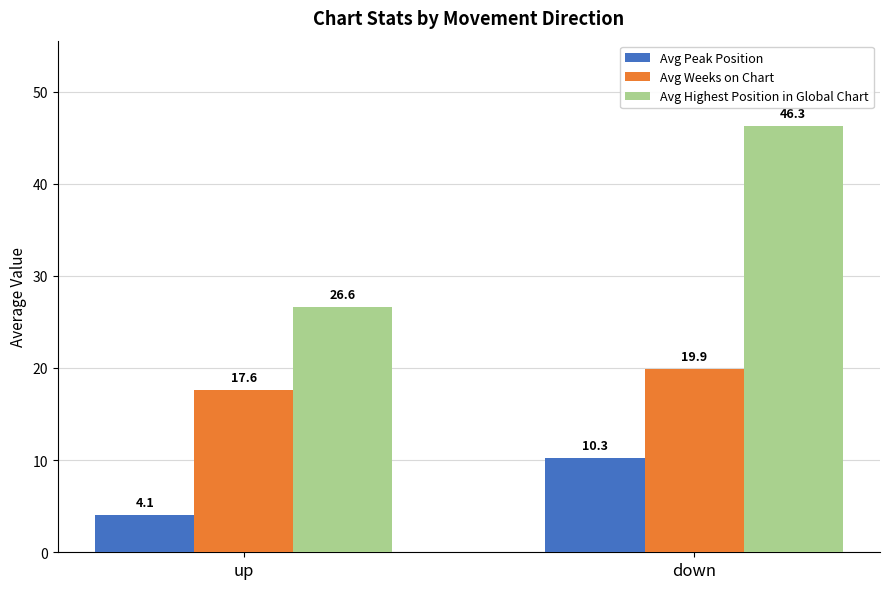

What is the label of the 2nd bar from the left?

down